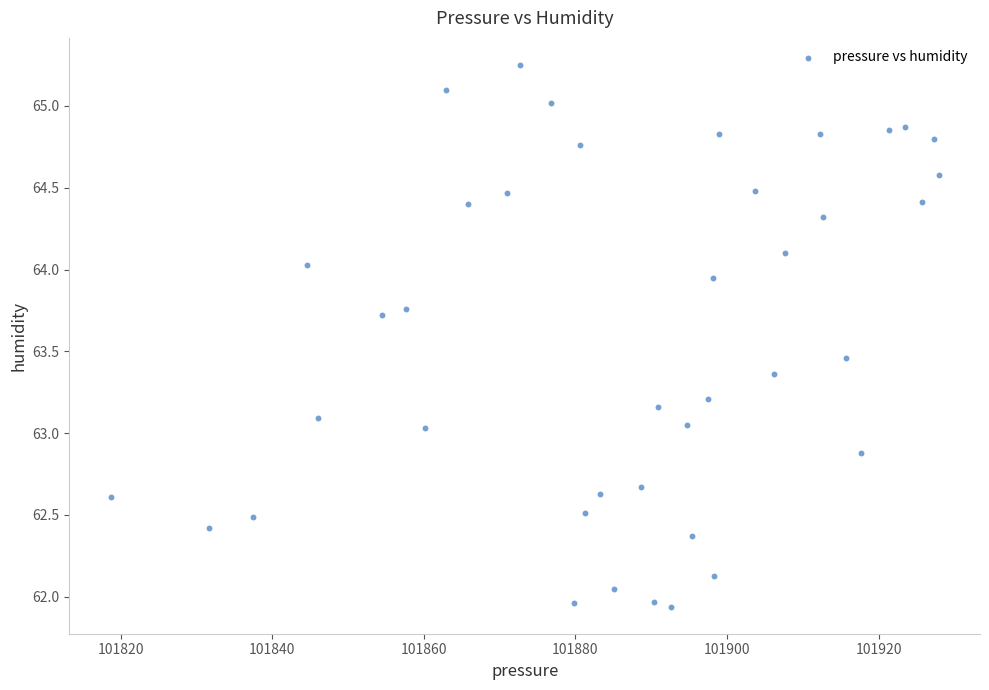

What is the range of Y values (max minus min)?

3.3